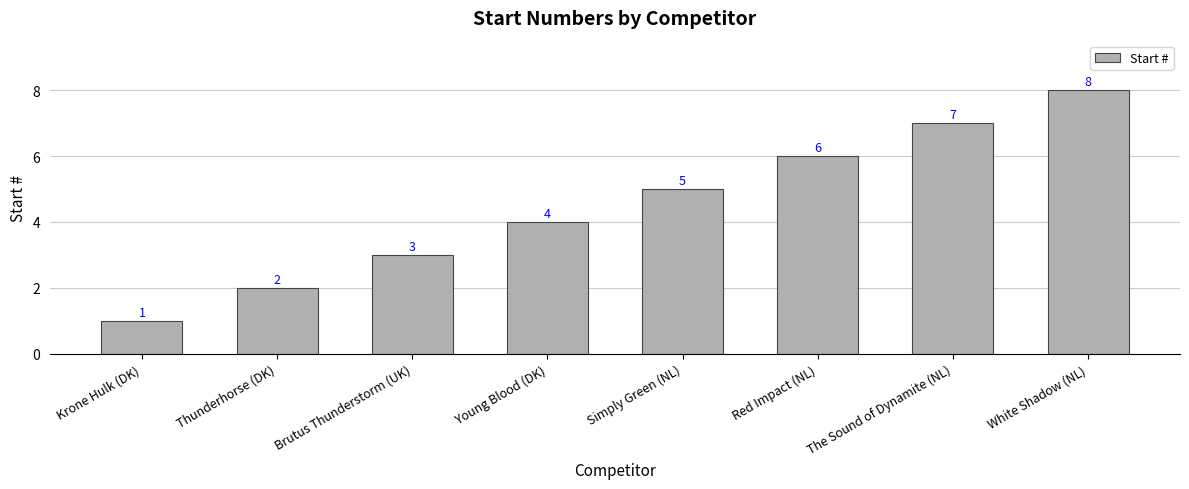

What is the difference between the maximum and minimum values?

7